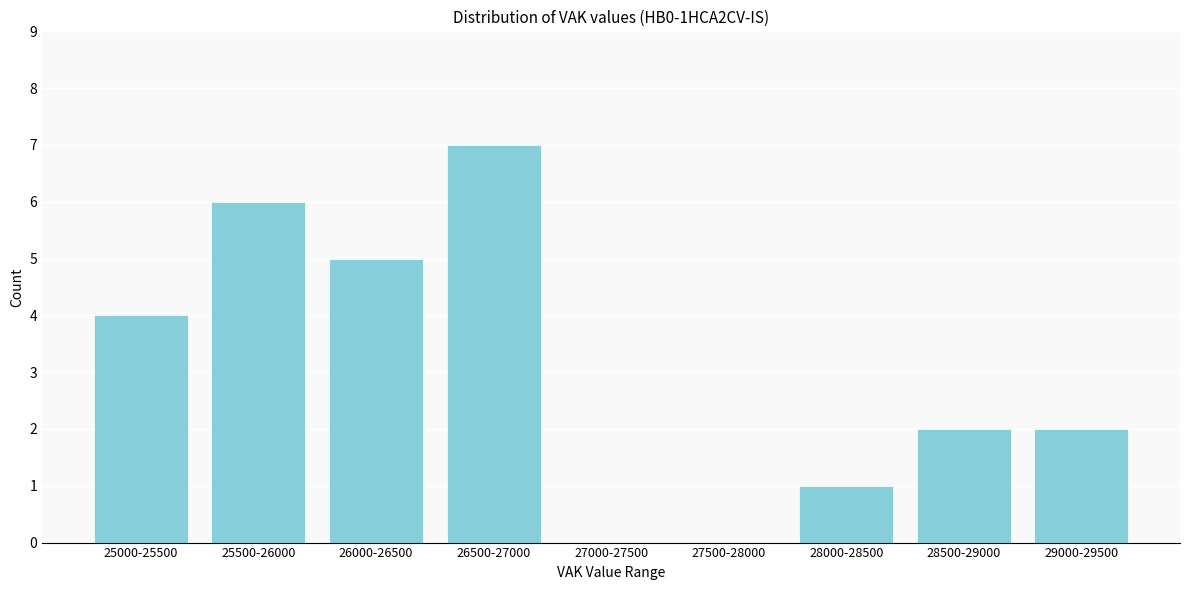

Reading left to right, what are all the values shown in this chart?

25000-25500=4	25500-26000=6	26000-26500=5	26500-27000=7	27000-27500=0	27500-28000=0	28000-28500=1	28500-29000=2	29000-29500=2